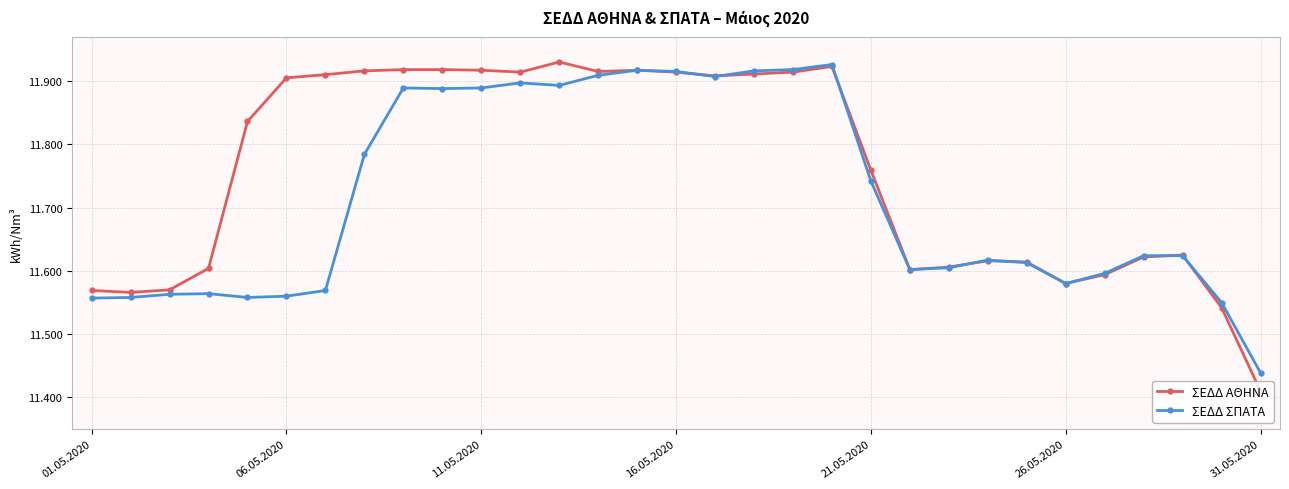

Which series has the widest spread of values?

ΣΕΔΔ ΑΘΗΝΑ